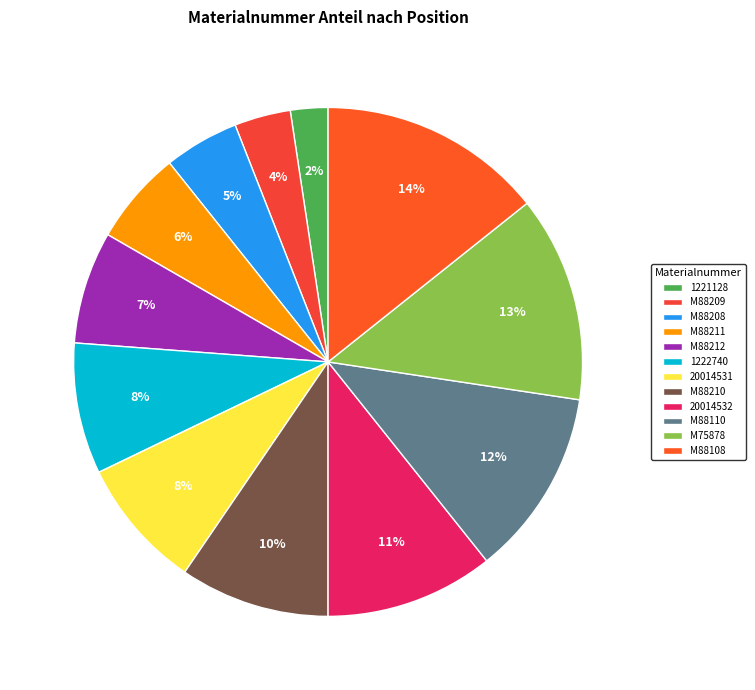

What percentage is the M75878 slice, to the nearest percent?

13%